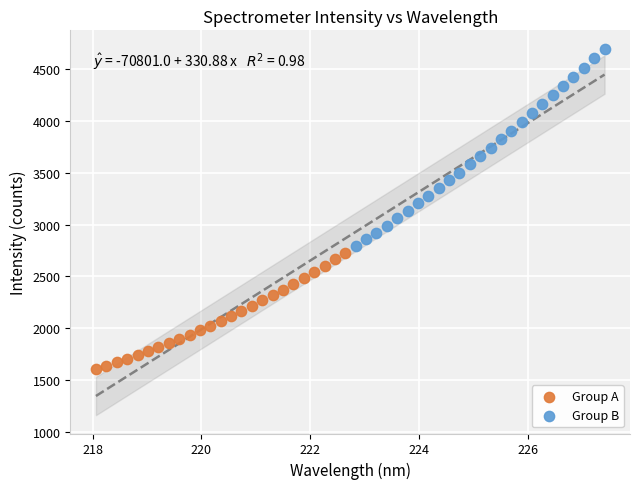

Which series reaches the maximum Y coordinate?

Group B